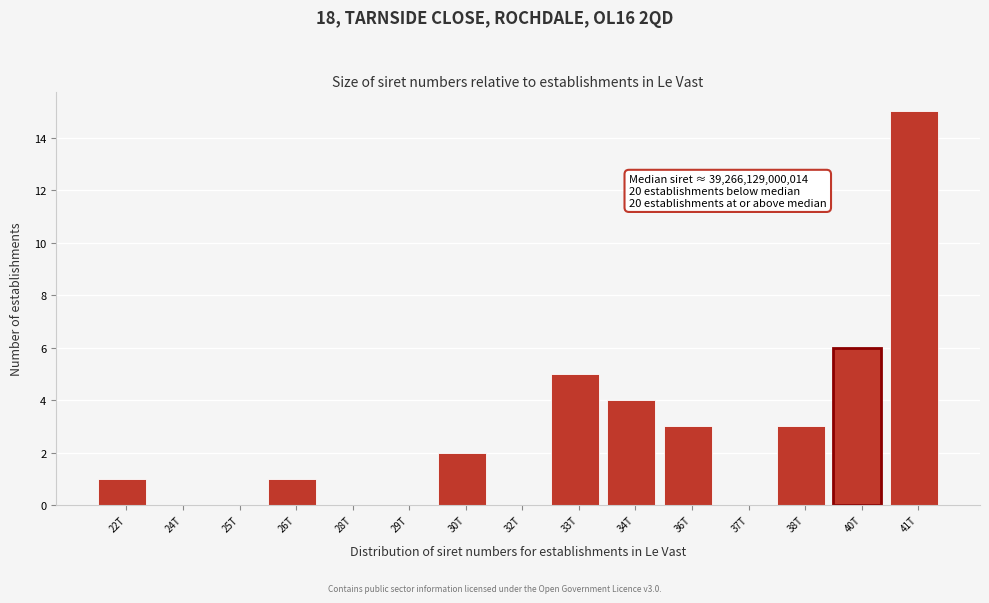

Reading left to right, list all the values displayed in this chart.

22T=1	24T=0	25T=0	26T=1	28T=0	29T=0	30T=2	32T=0	33T=5	34T=4	36T=3	37T=0	38T=3	40T=6	41T=15